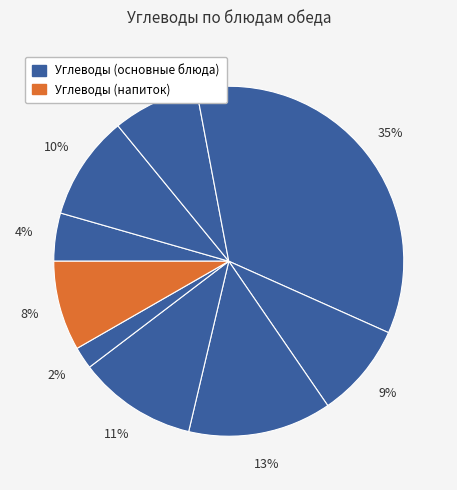

Count the number of slices in the pie.

9